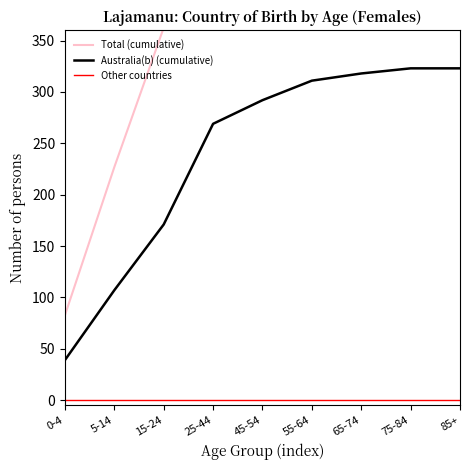

Reading left to right, what are all the values shown in this chart?

Total (cumulative): 0-4=82.7	5-14=226.8	15-24=362.5	25-44=570.3	45-54=619.0	55-64=659.3	65-74=674.2	75-84=684.8	85+=684.8
Australia(b) (cumulative): 0-4=39.0	5-14=107.0	15-24=171.0	25-44=269.0	45-54=292.0	55-64=311.0	65-74=318.0	75-84=323.0	85+=323.0
Other countries: 0-4=0.0	5-14=0.0	15-24=0.0	25-44=0.0	45-54=0.0	55-64=0.0	65-74=0.0	75-84=0.0	85+=0.0